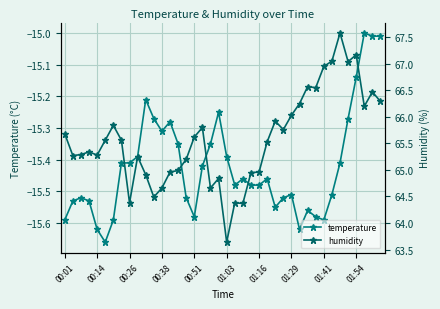

What is the total value across all series at 35?

51.8